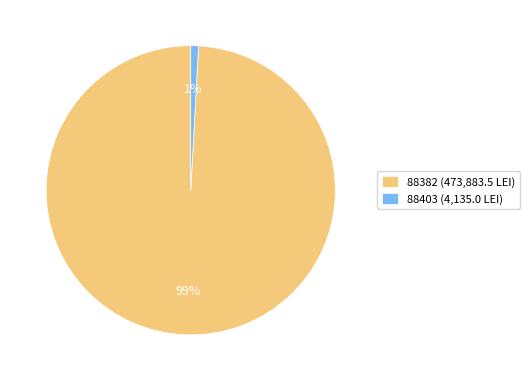

True or false: 88403 accounts for 1% of the total.

True